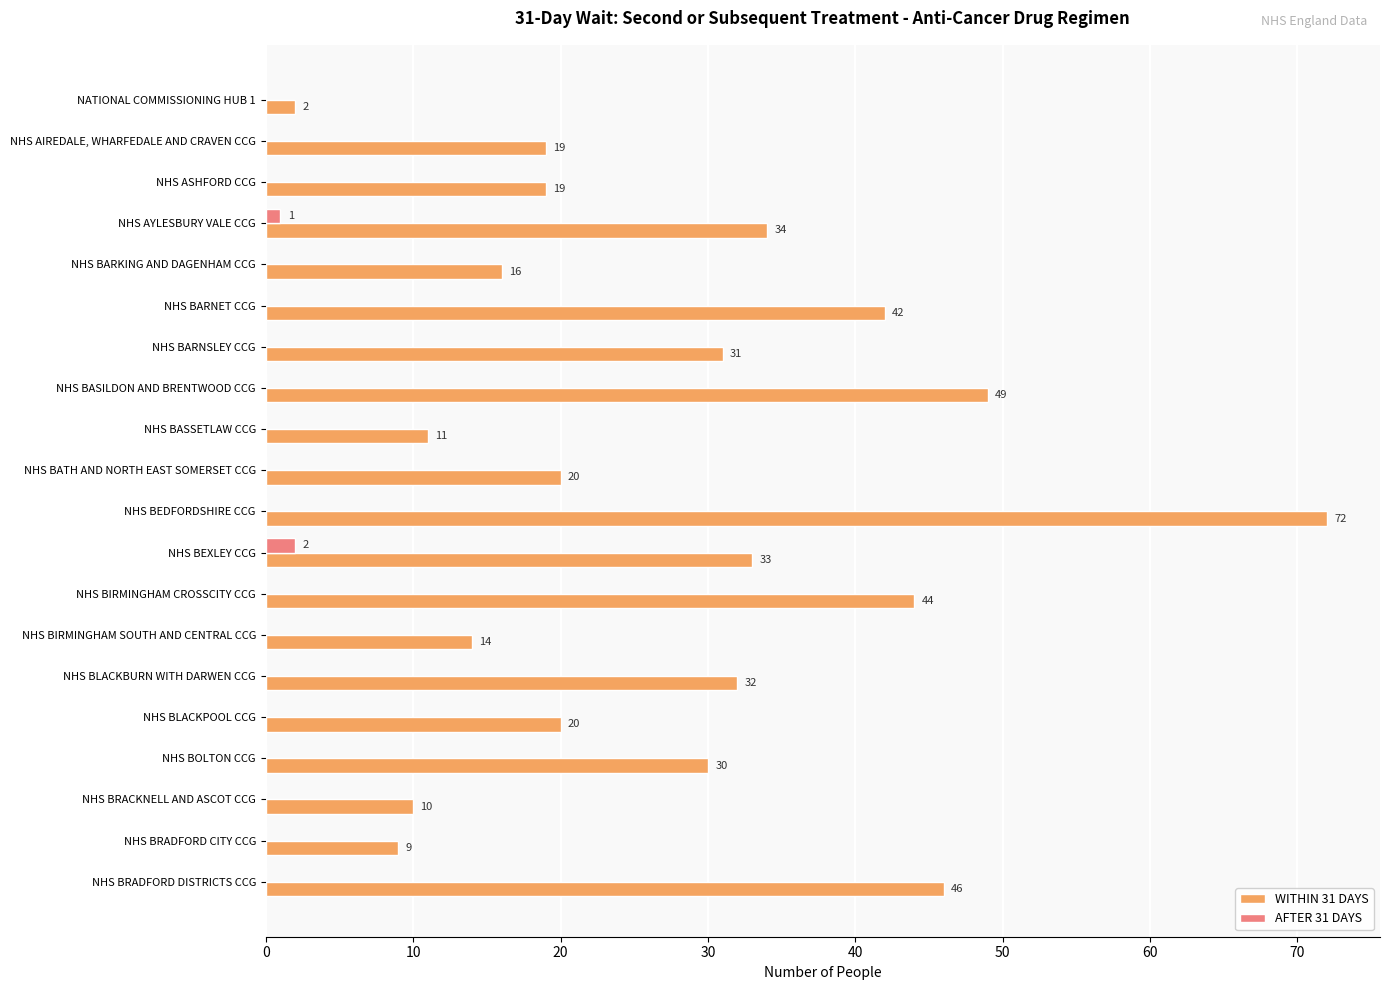

Which series has the widest spread of values?

WITHIN 31 DAYS